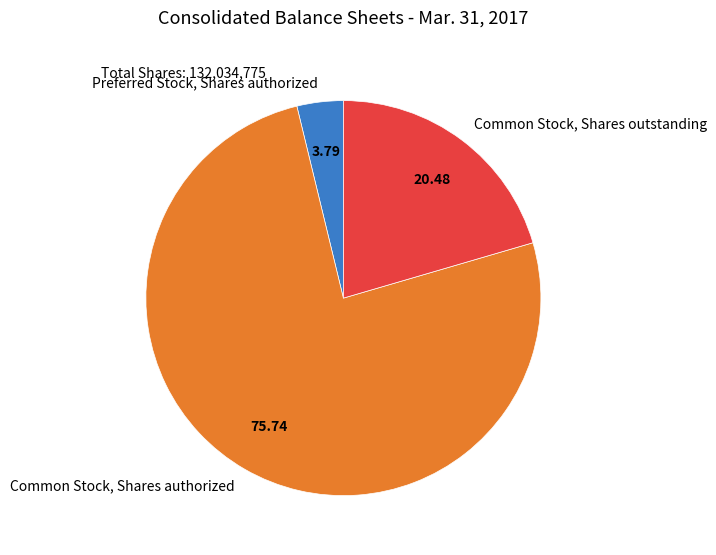

Do Preferred Stock, Shares authorized and Common Stock, Shares authorized together represent more than half of the pie?

Yes